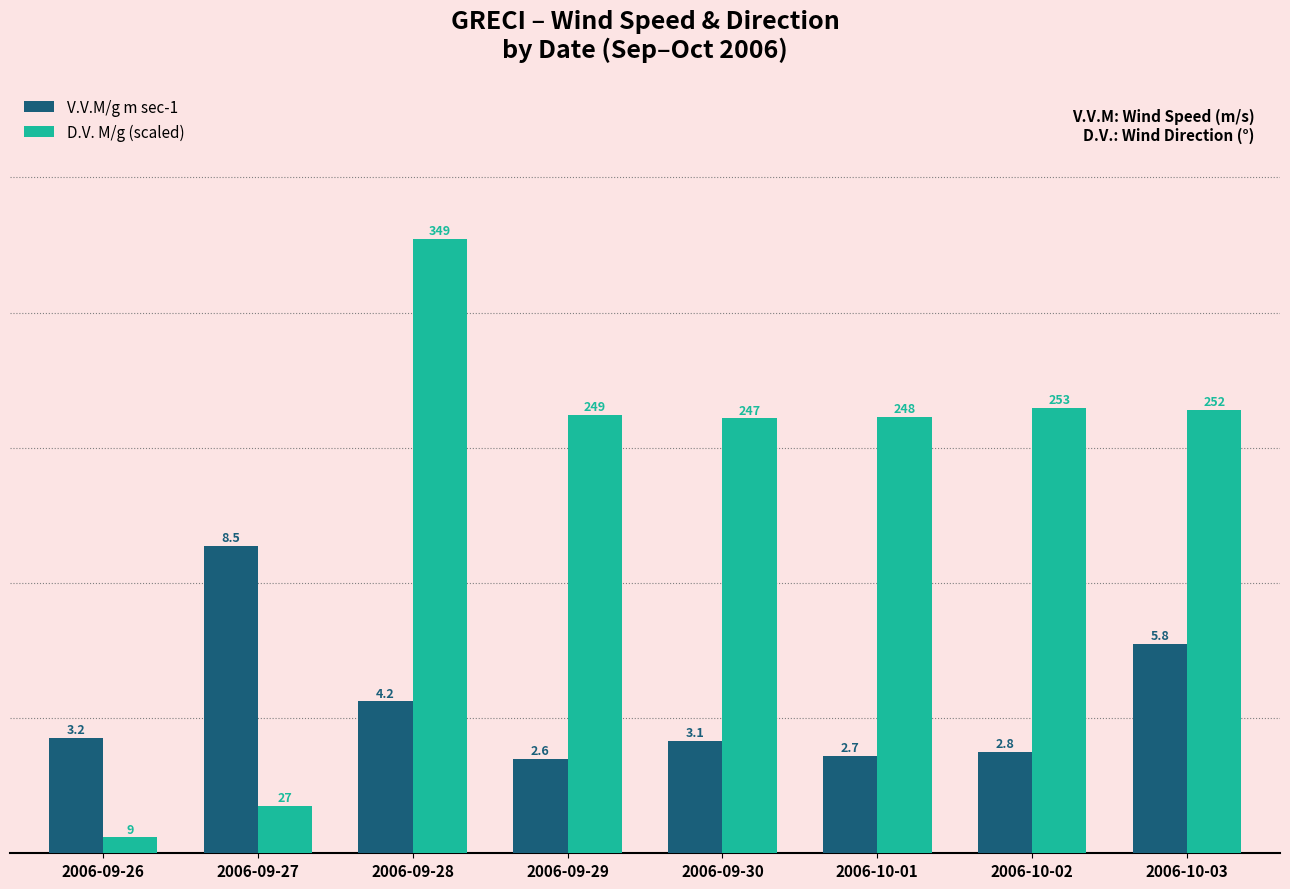

How many series are shown in this chart?

2